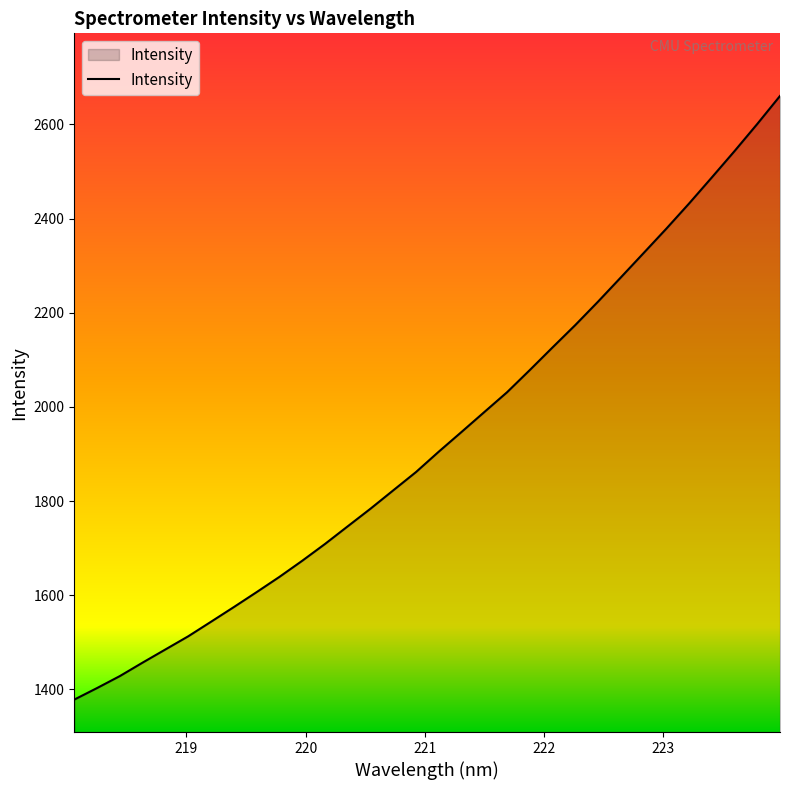

What is the maximum value shown in the chart?

2660.6